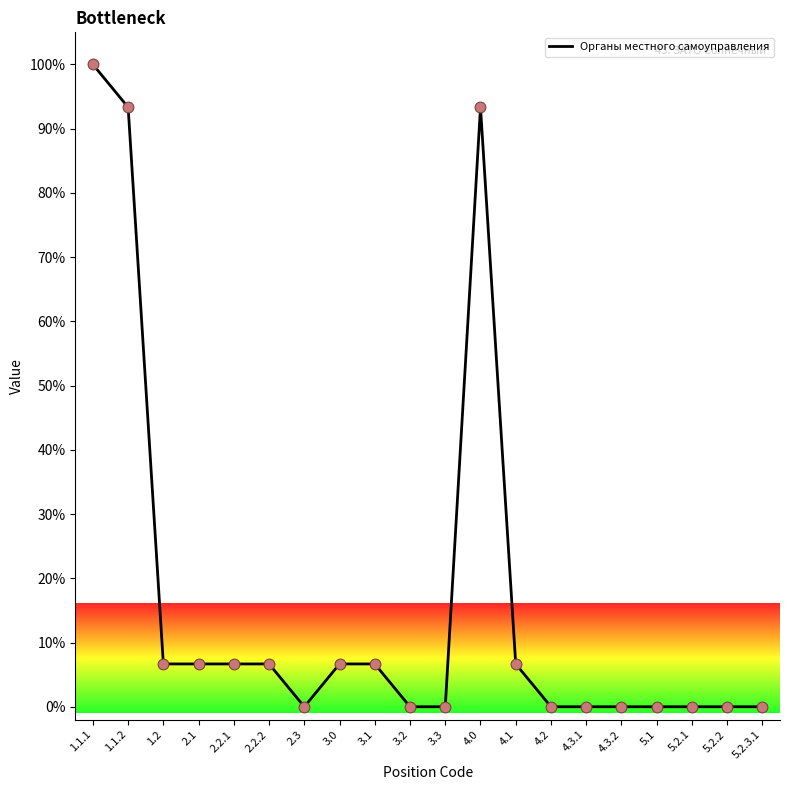

Which has a higher value, 1.1.1 or 3.1?

1.1.1